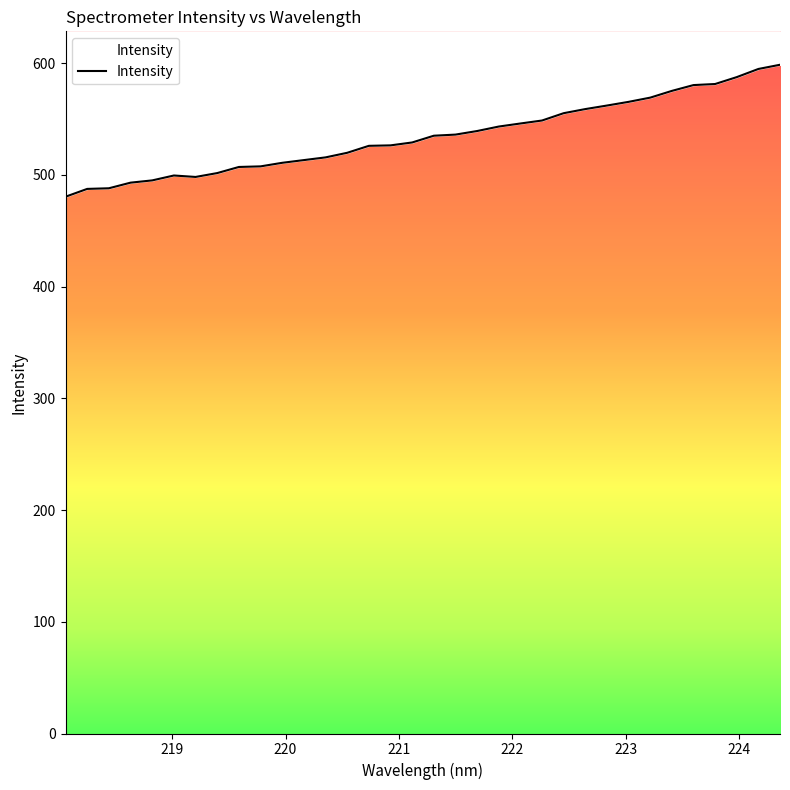

What is the value of the 3rd point from the left?

487.9